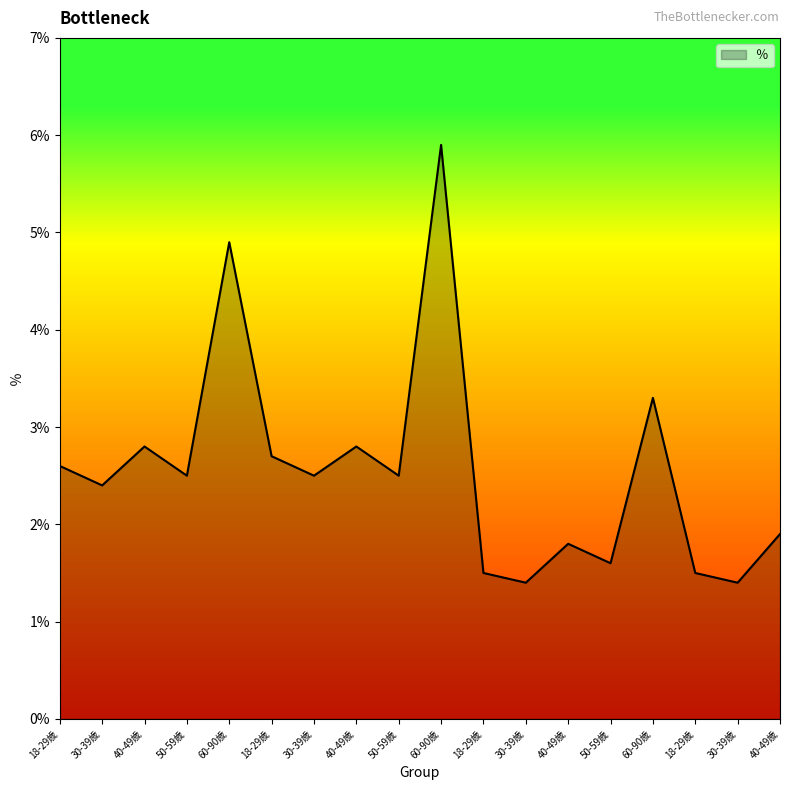

Does the chart have visible grid lines?

No